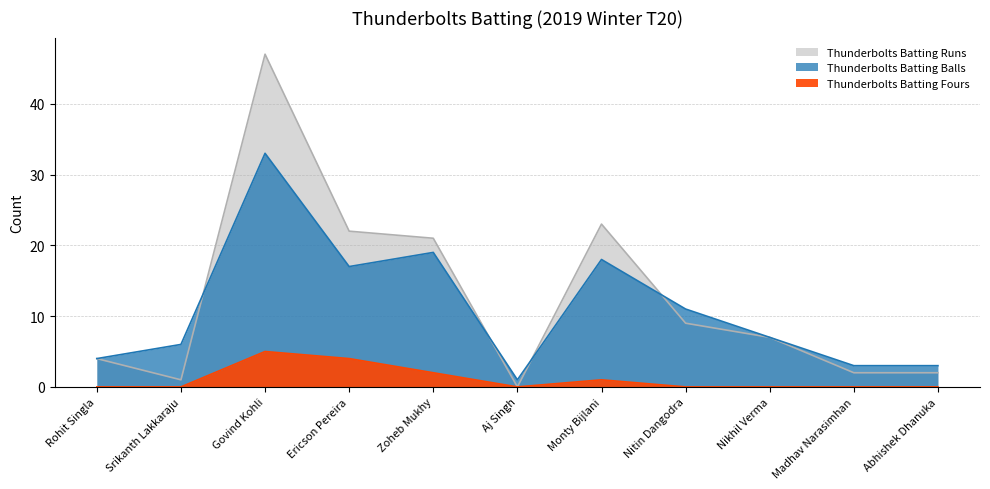

What is the label of the 4th point from the right?

Nitin Dangodra